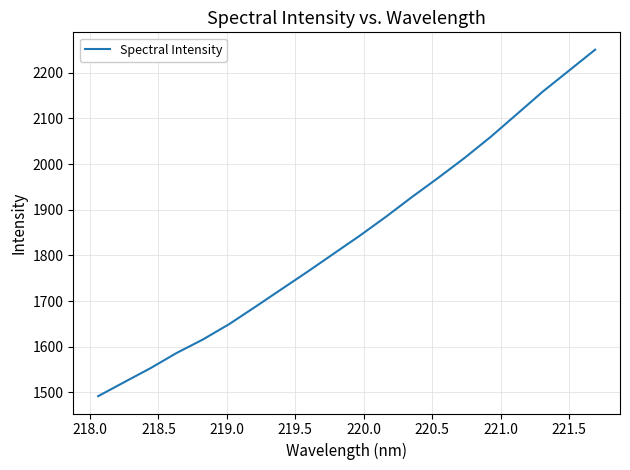

What is the difference between the maximum and minimum values?

759.0